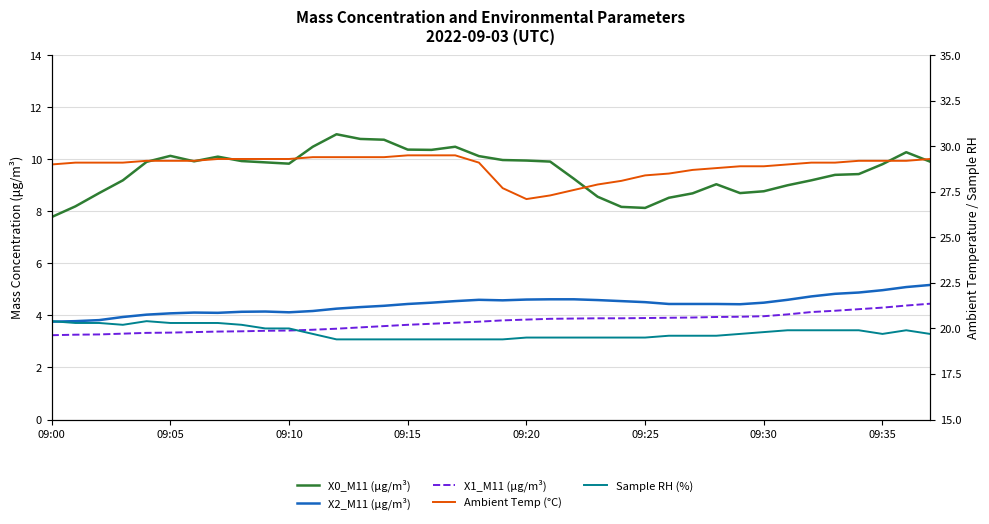

How many distinct data groups are displayed?

5